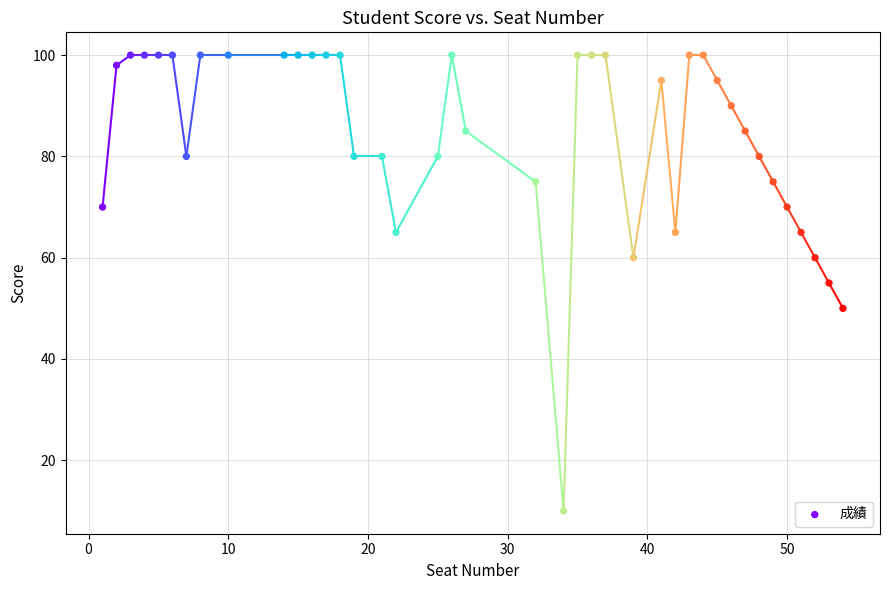

What is the range of X values (max minus min)?

53